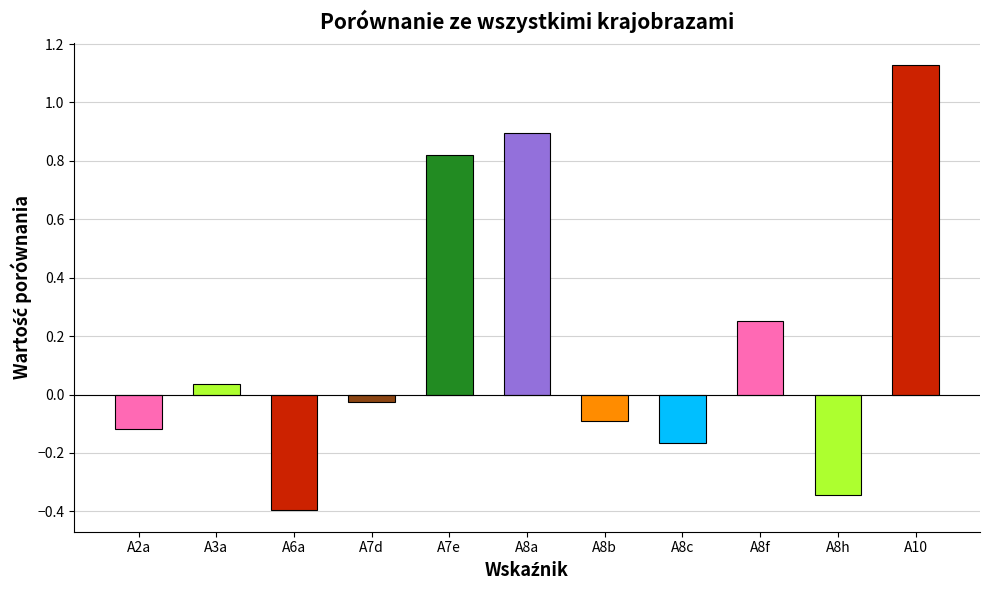

What is the smallest value displayed?

-0.4